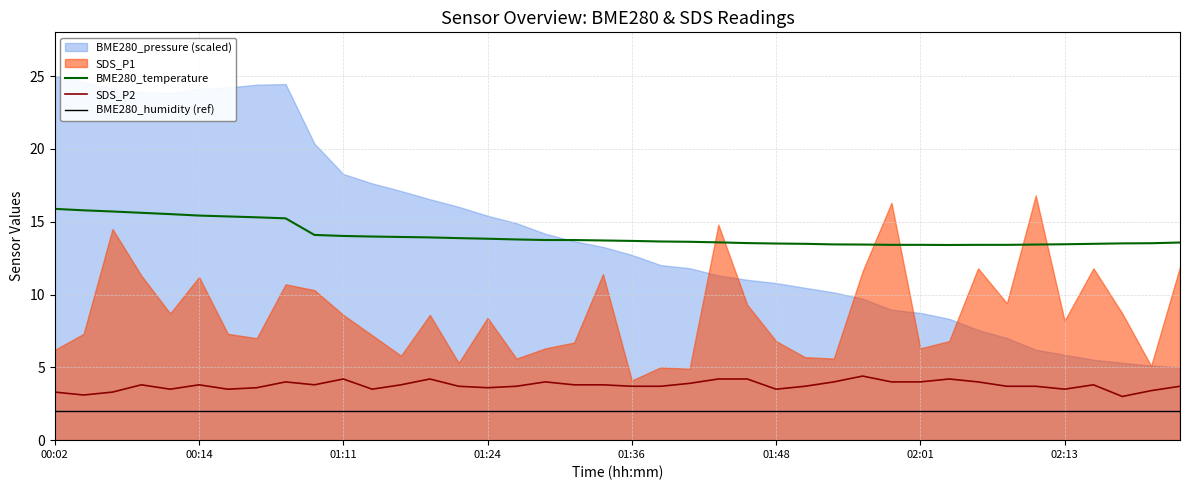

Which category has the lowest value across all series?

00:02